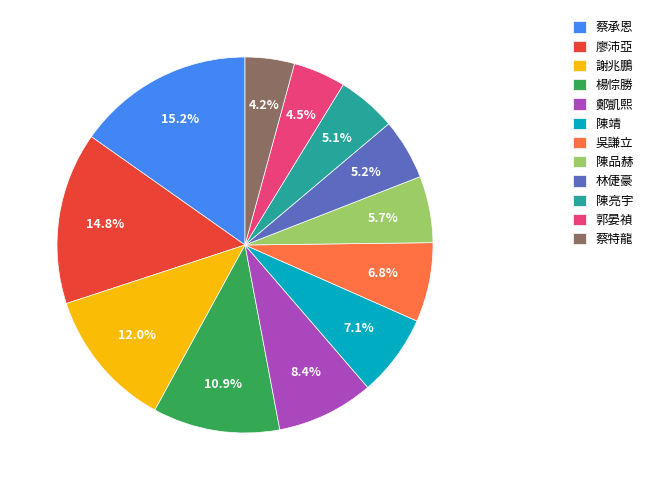

The 林倢豪 slice represents 5% of the pie. True or false?

True